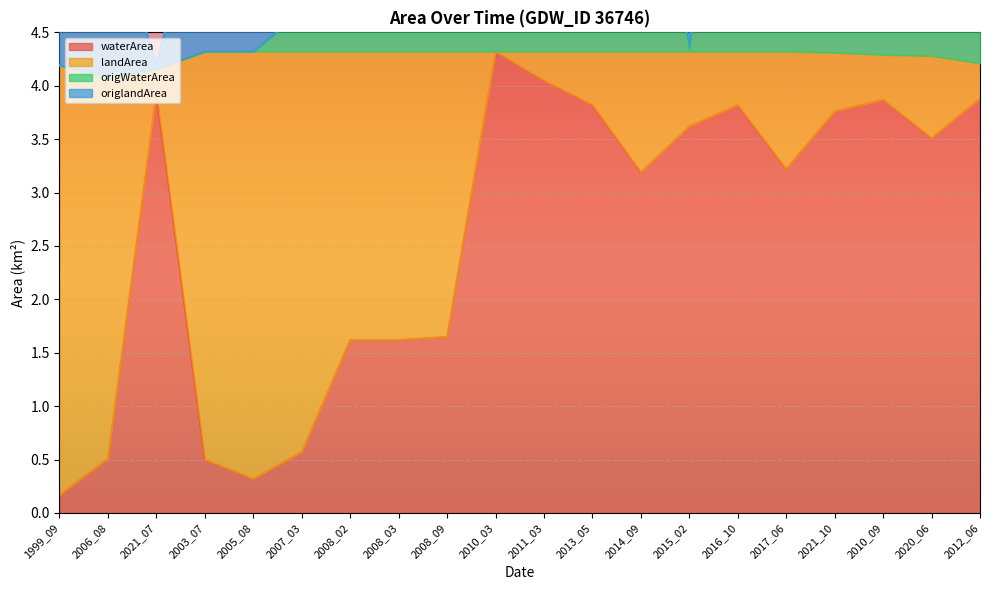

How many categories are shown in the chart?

20